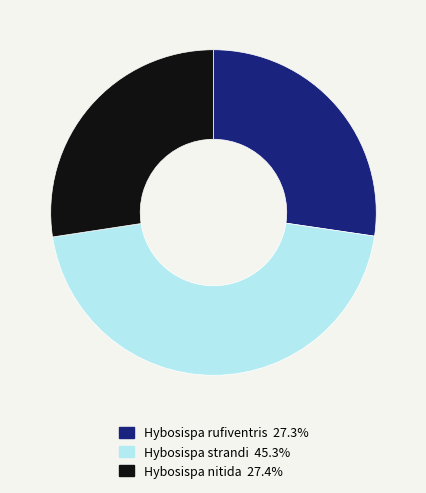

Which category has the biggest portion of the pie?

Hybosispa strandi